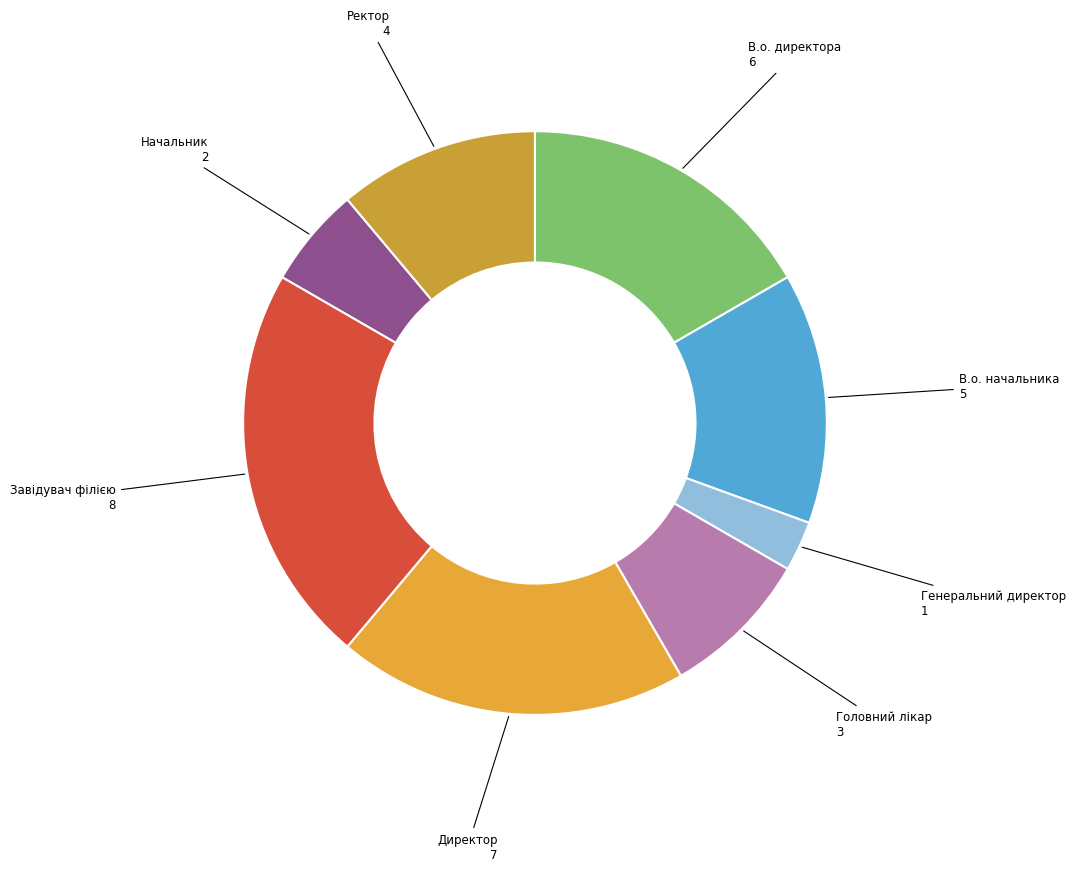

How many slices are in this pie chart?

8